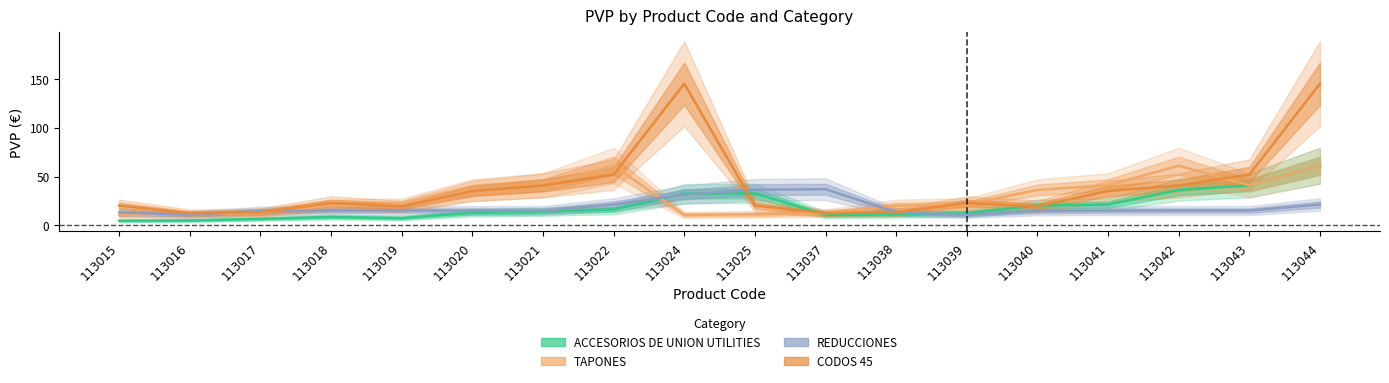

At which category does the chart reach its minimum across all series?

113015